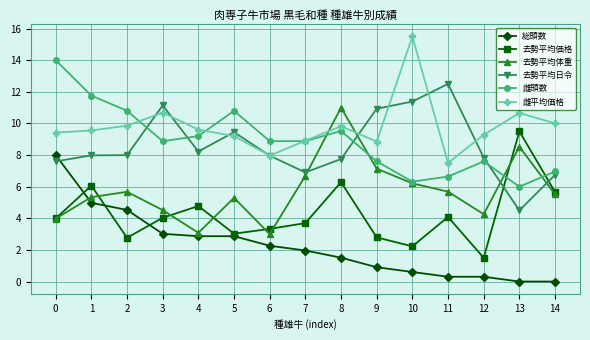

True or false: 雌頭数 and 去勢平均価格 cross at least once.

True